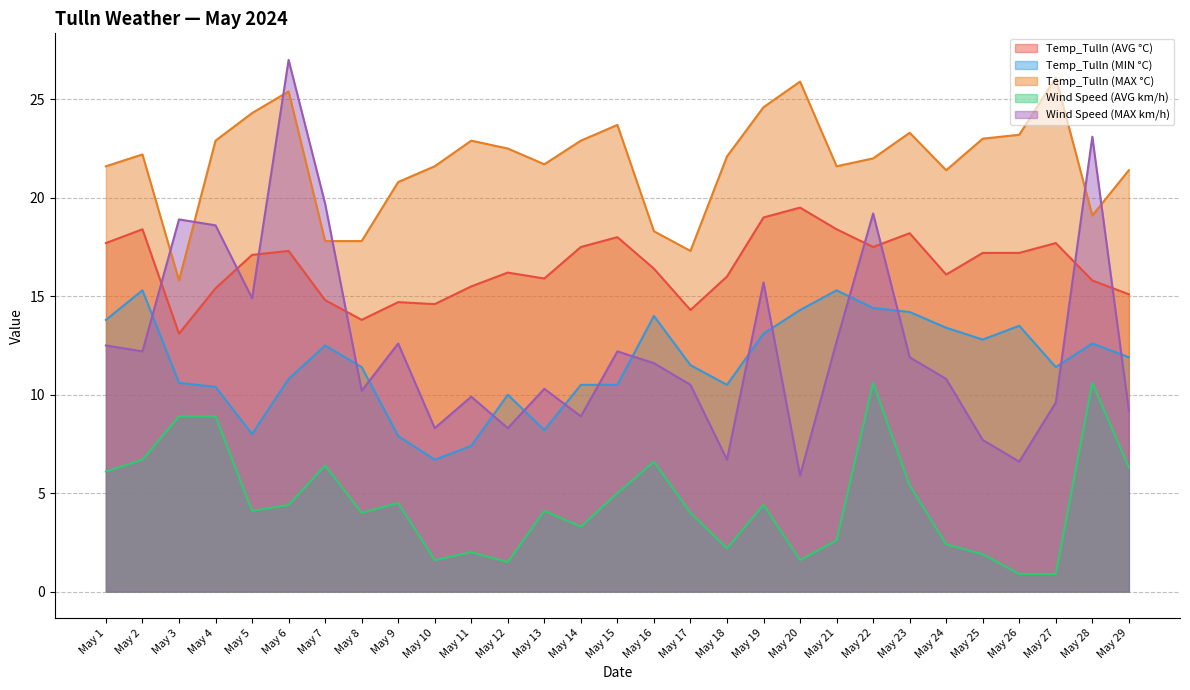

How many values in the Wind Speed (AVG km/h) series exceed 4?

16